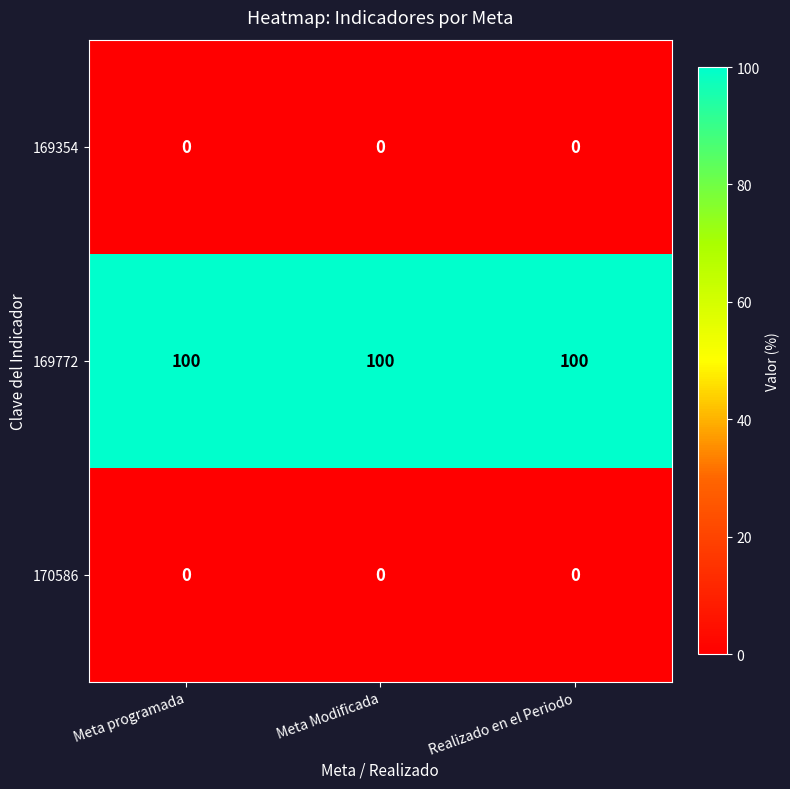

What is the spread (max minus min) of values at Meta programada?

100